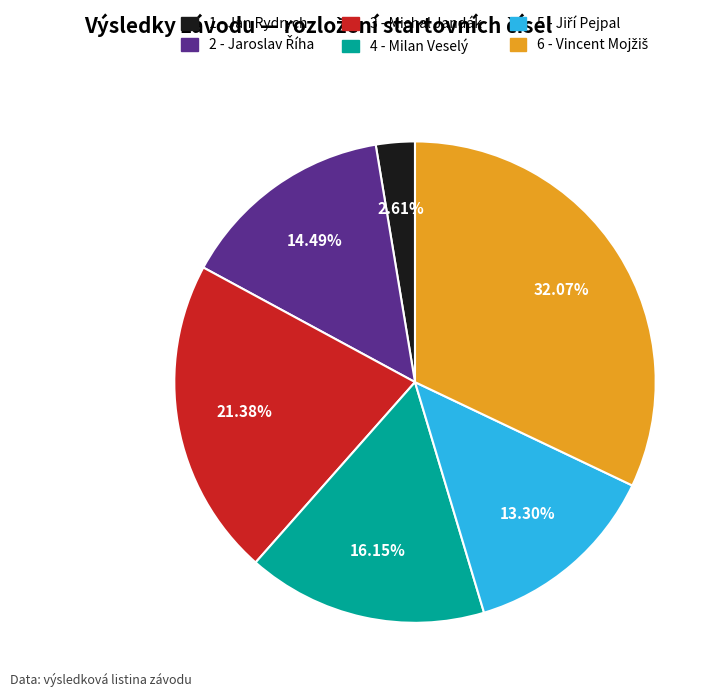

Between 3 - Michal Jandák and 1 - Jan Rydrych, which is larger?

3 - Michal Jandák